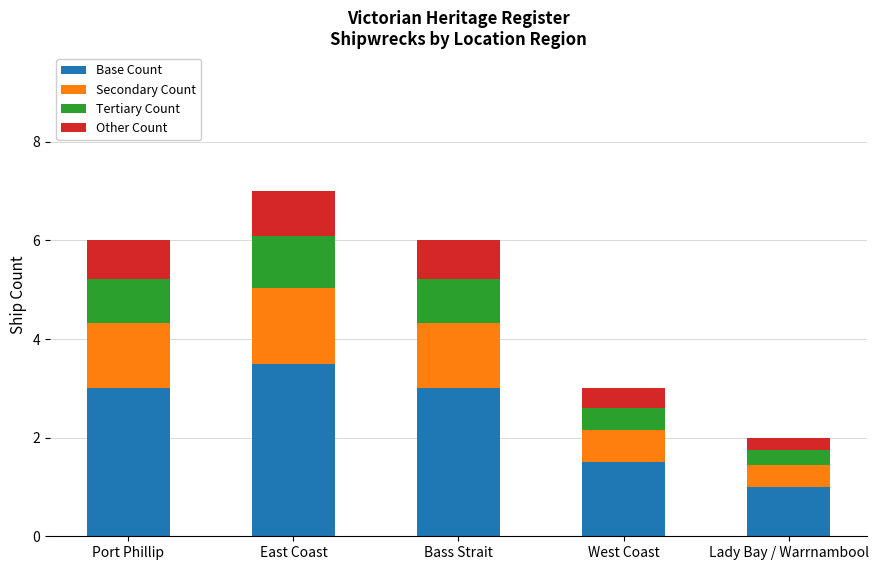

Is it true that Base Count equals 3.5 at East Coast?

True